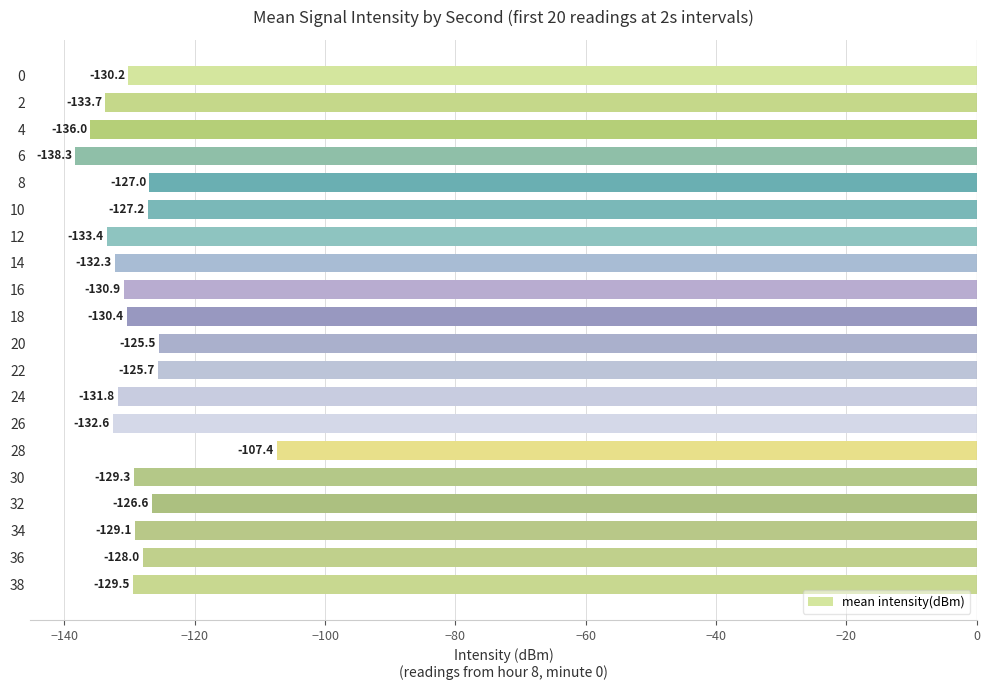

How many data points does each series have?

20